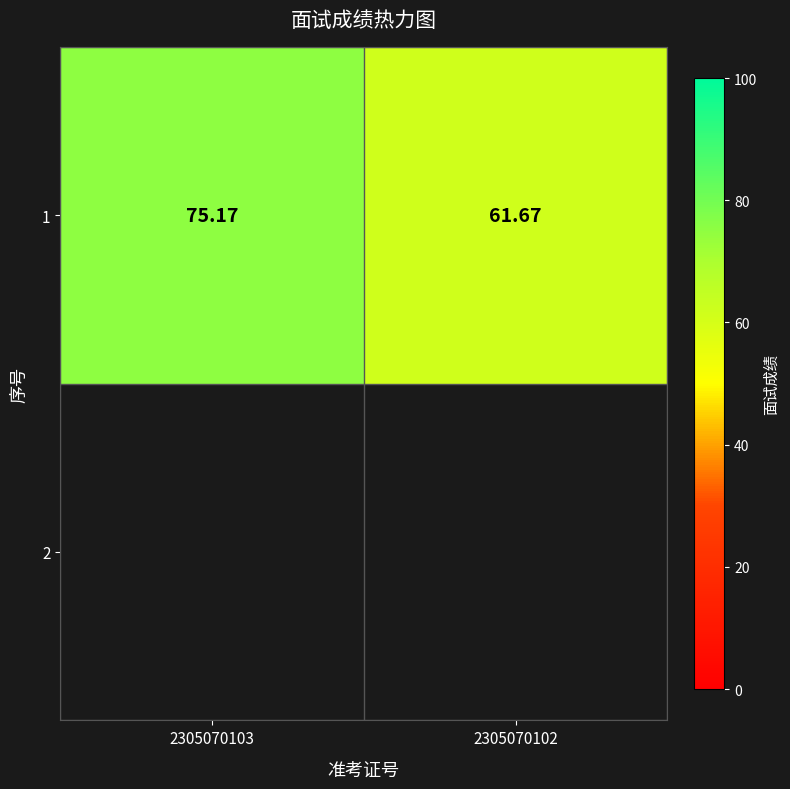

What is the average value?

68.4